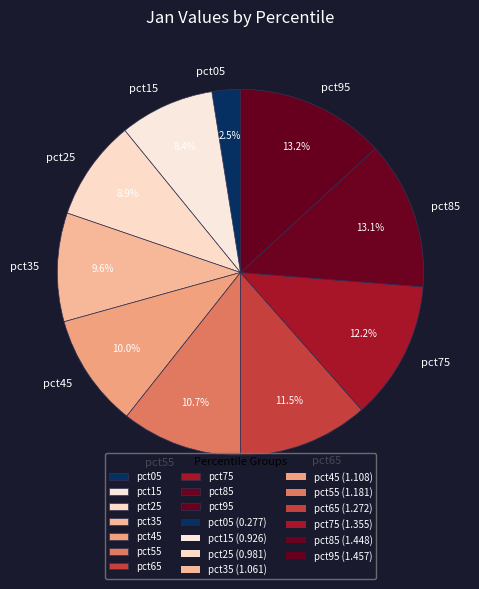

How many slices are in this pie chart?

10